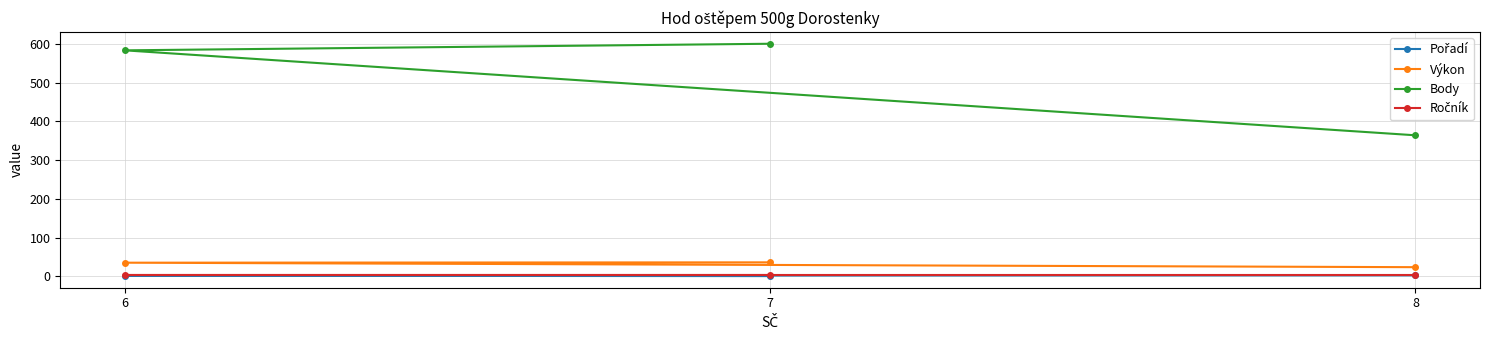

Rank the categories by Ročník value from lowest to highest.

7, 6, 8